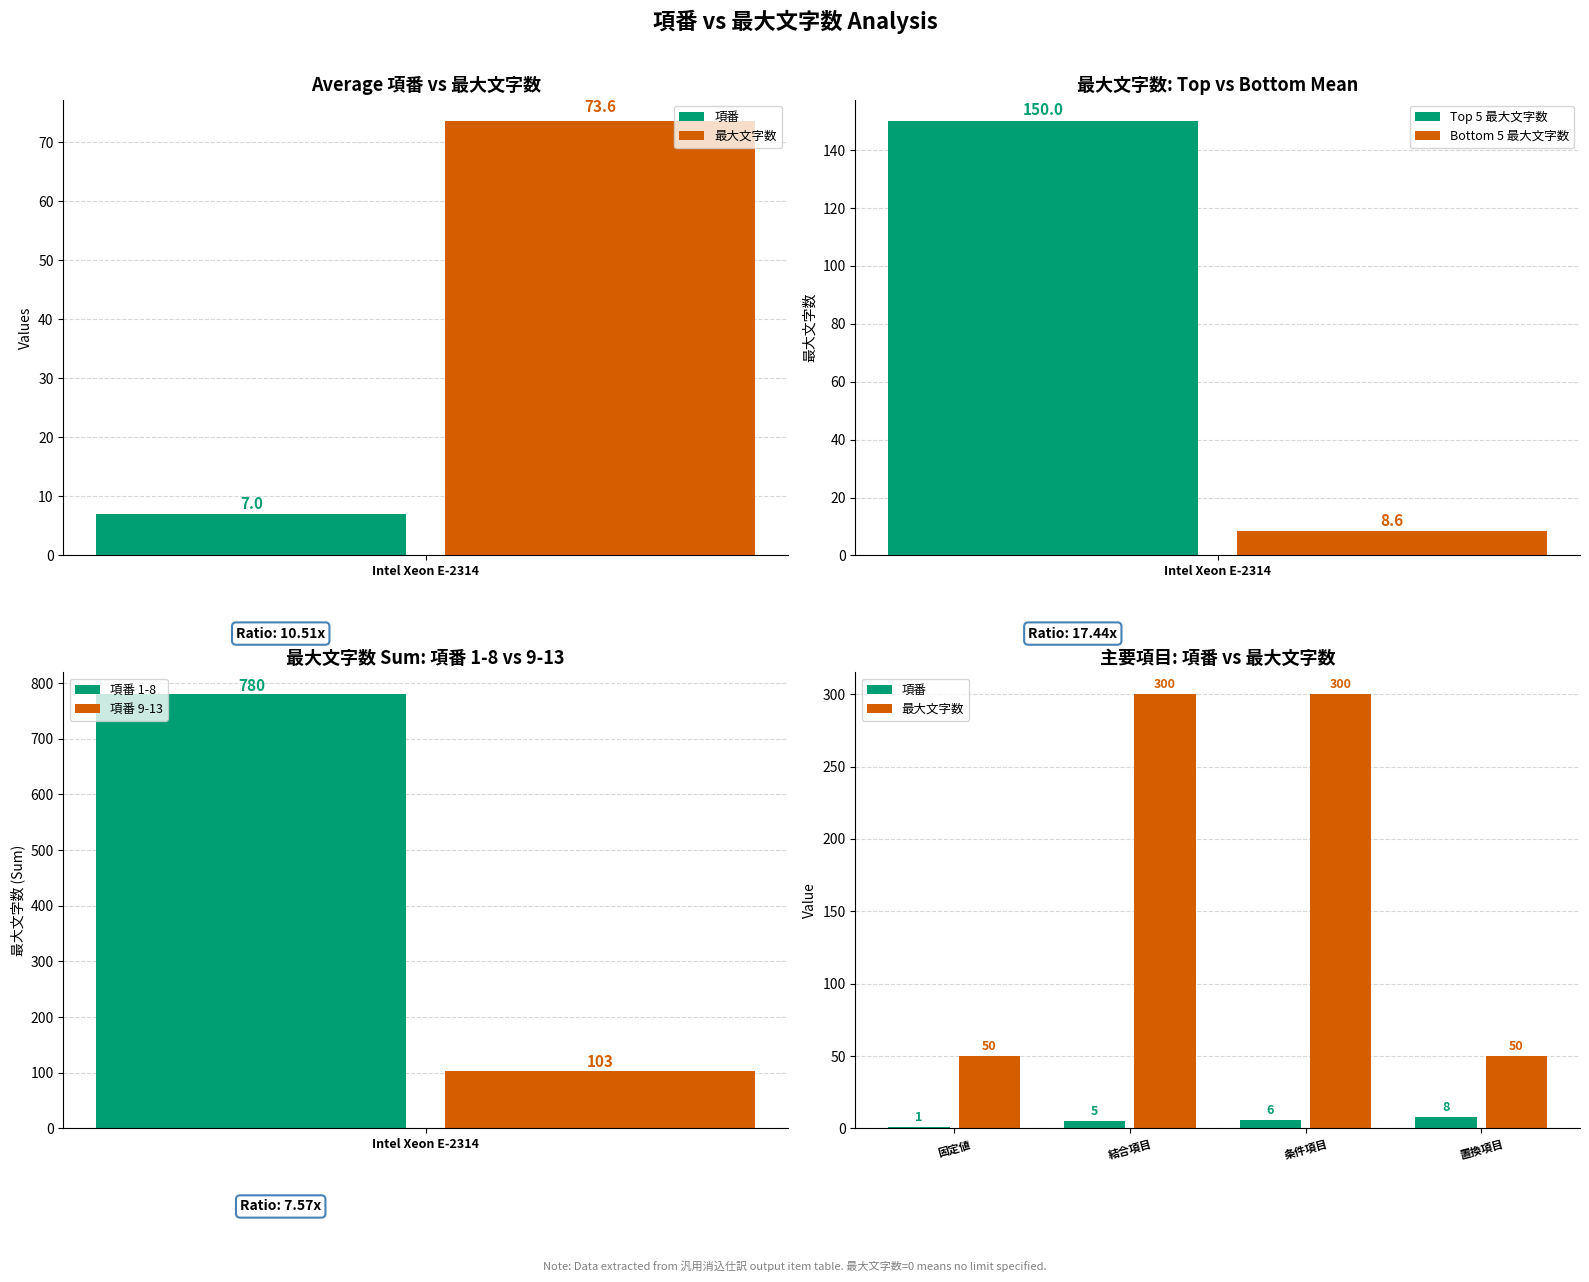

The Top 5 最大文字数 series shows 150.0 at Intel Xeon E-2314. True or false?

True